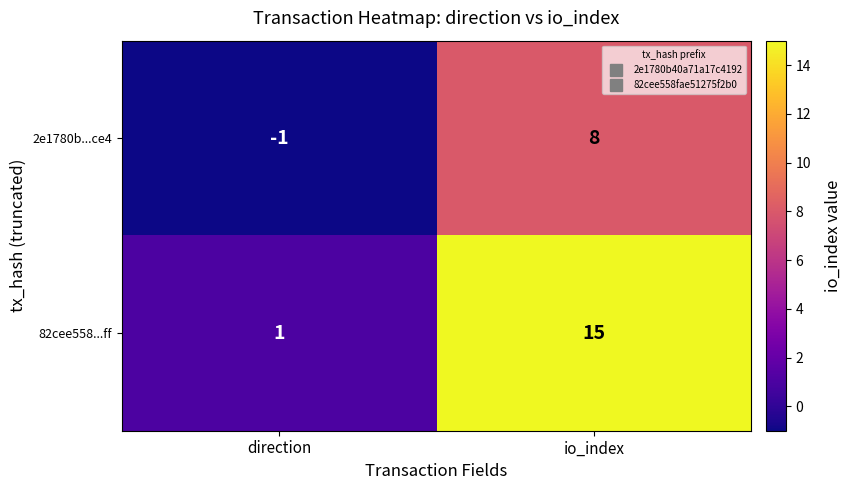

Count the number of categories in the chart.

2